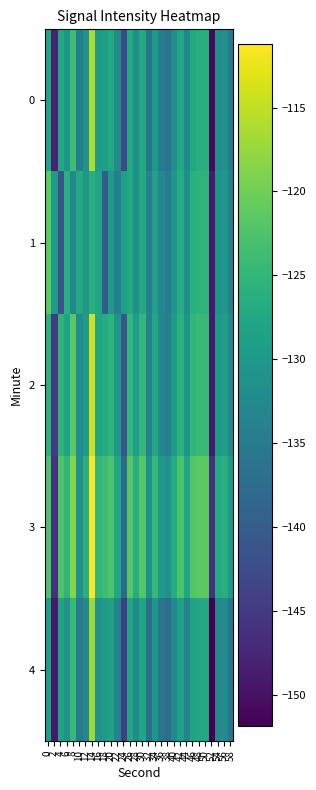

What is the total value across all series at 40?

-651.7